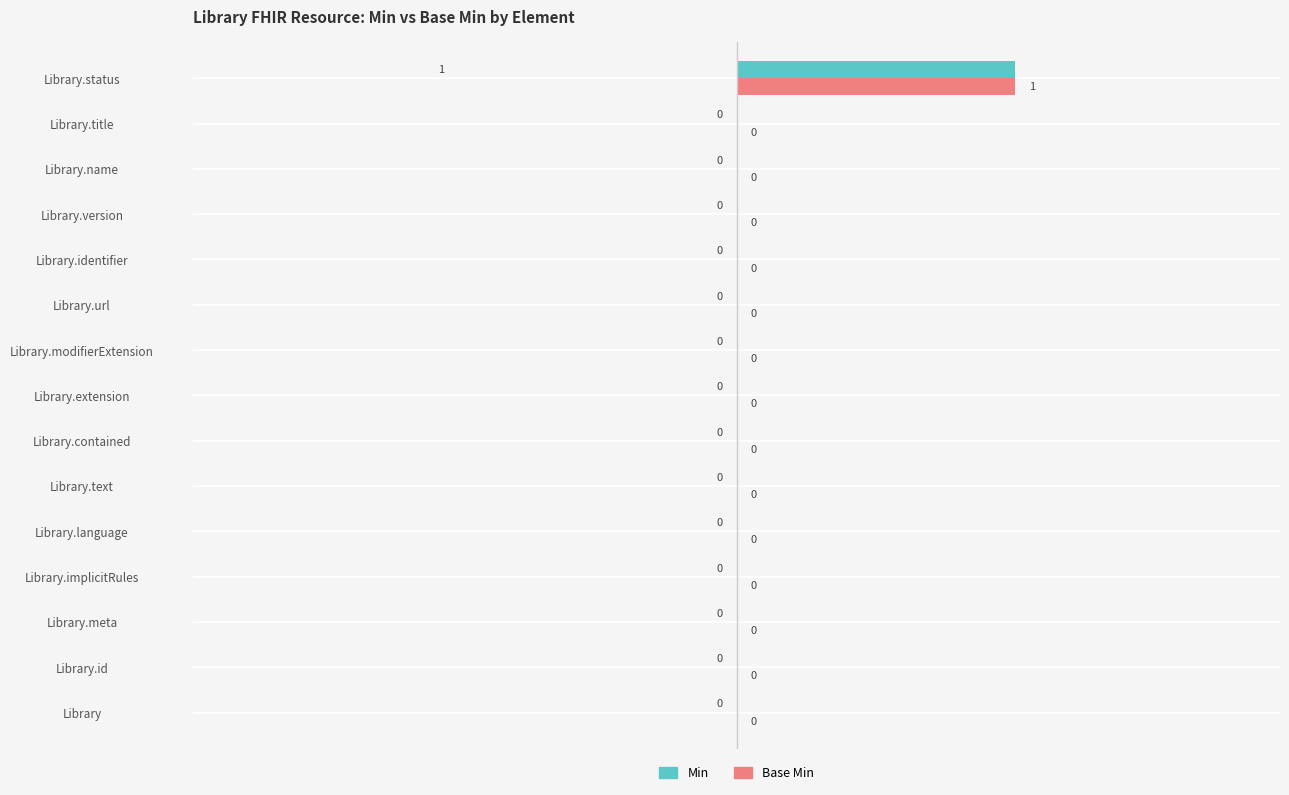

Which label corresponds to the largest value in the chart?

Library.status